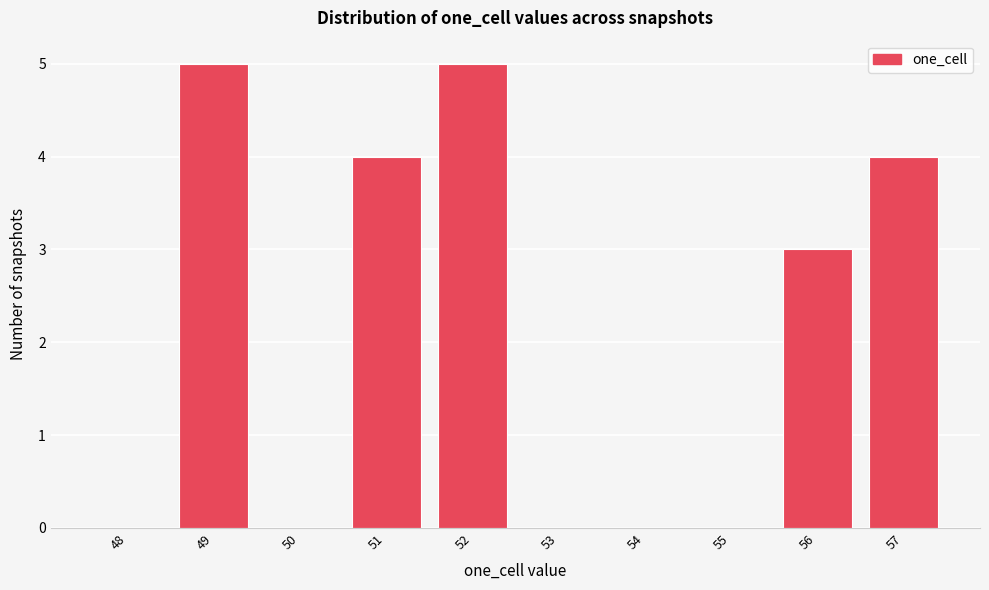

Reading left to right, what are all the values shown in this chart?

48=0	49=5	50=0	51=4	52=5	53=0	54=0	55=0	56=3	57=4